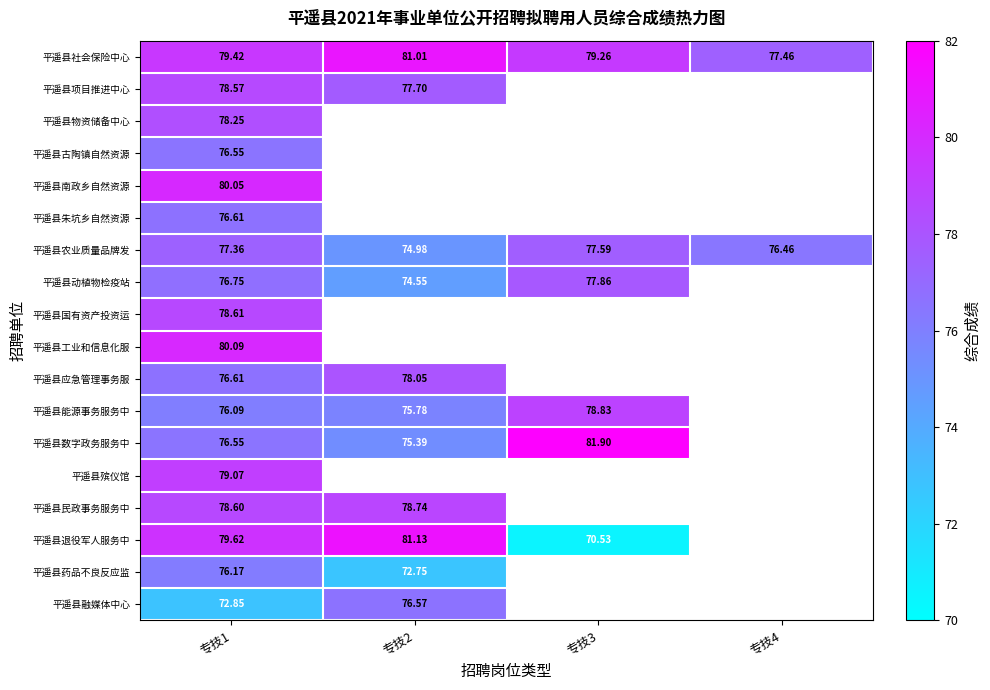

At which label does 平遥县农业质量品牌发 reach its minimum?

专技2